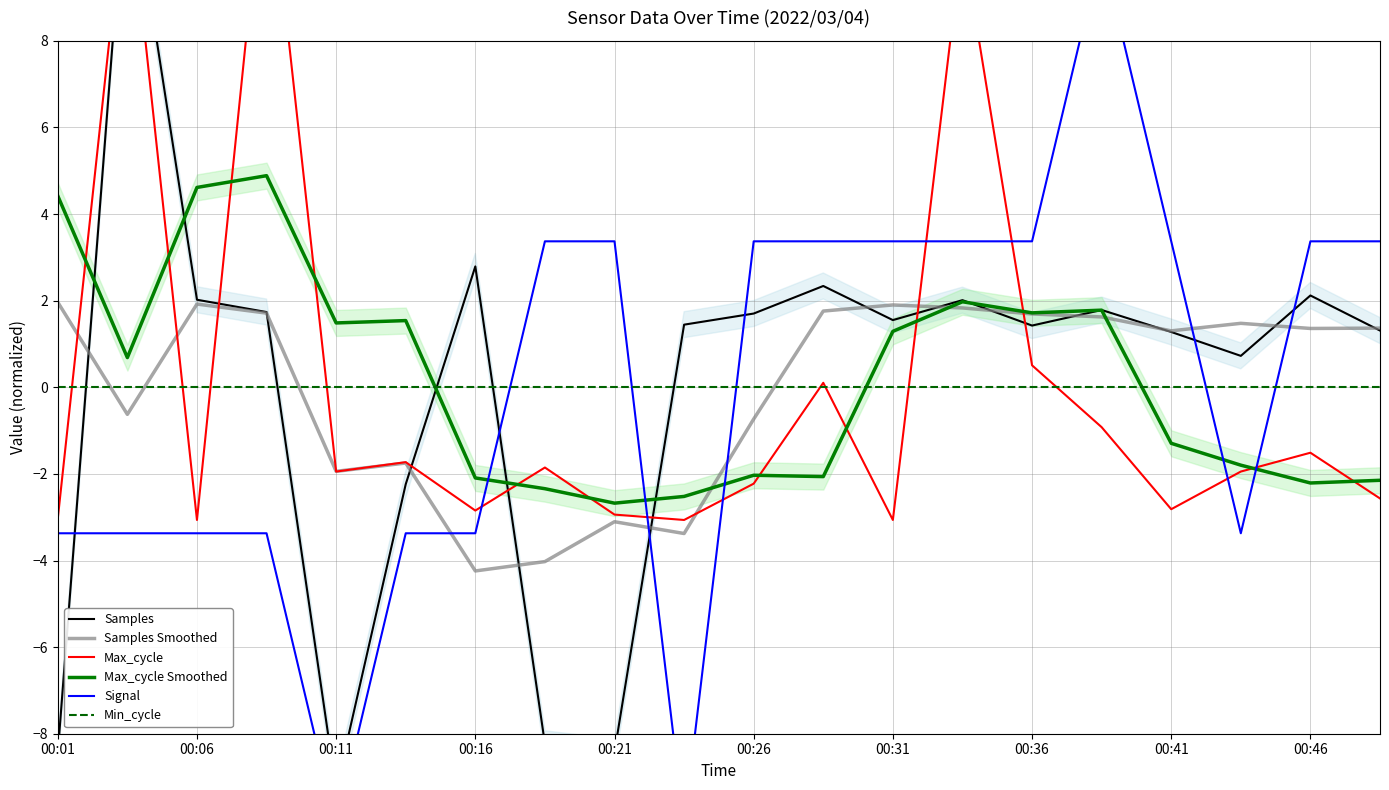

True or false: Samples Smoothed has a value of 2.0 at 00:01.

True